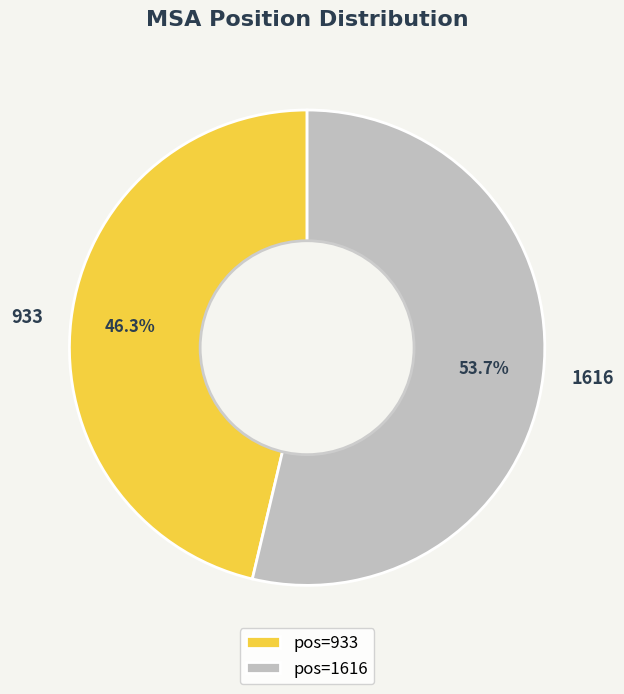

To the nearest percent, what is the average slice percentage?

50%